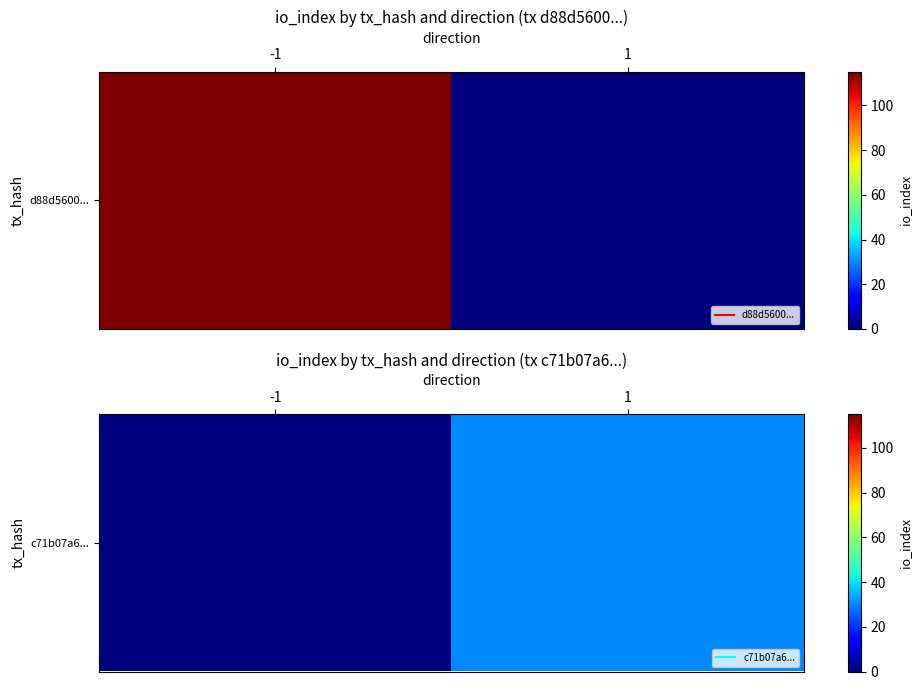

Is it true that the value at 1 is 18?

False